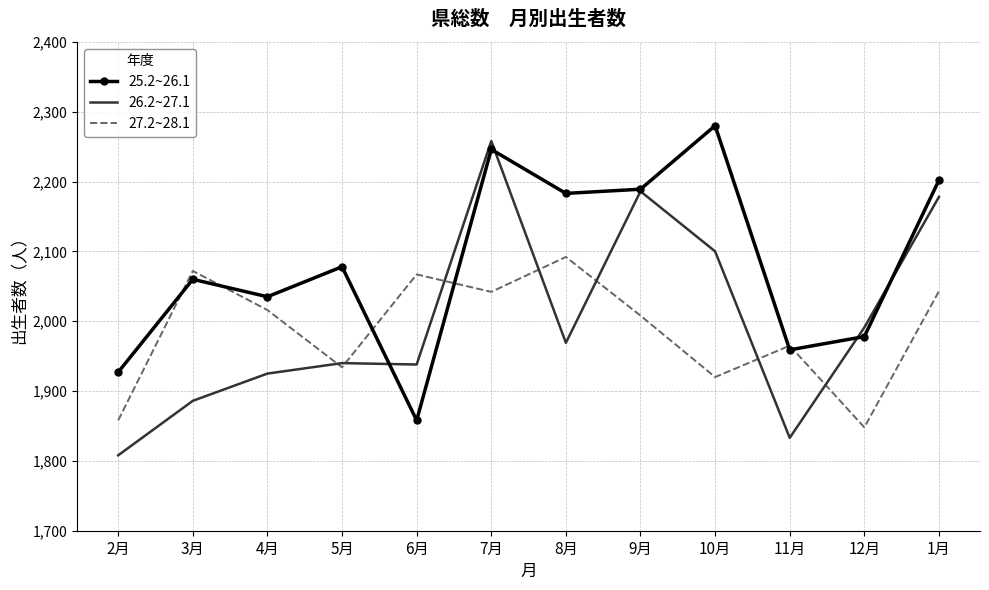

How many interior local peaks does the 27.2~28.1 series have?

4